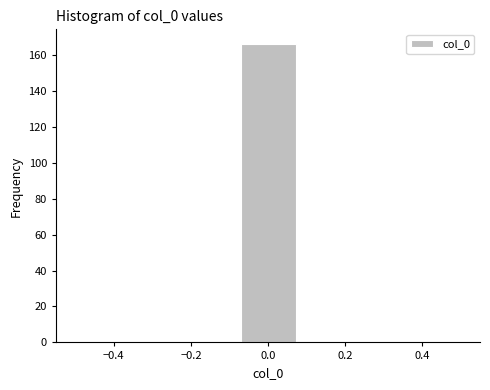

Reading left to right, list every bar in this chart as the range it spans on the x-axis followed by its height. Neither the bar edges nor the heights are printed on the chart, so give them approximately, as read against the axes.

-0.50 to -0.36: 0
-0.36 to -0.22: 0
-0.22 to -0.08: 0
-0.08 to 0.08: 166
0.08 to 0.22: 0
0.22 to 0.36: 0
0.36 to 0.50: 0